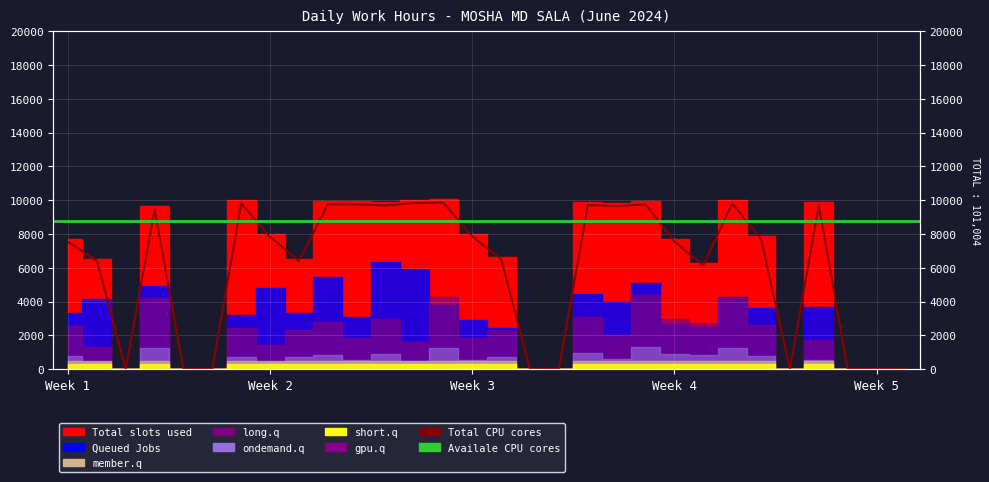

How many points are higher than both their immediate neighbors (excluding endpoints)?

8